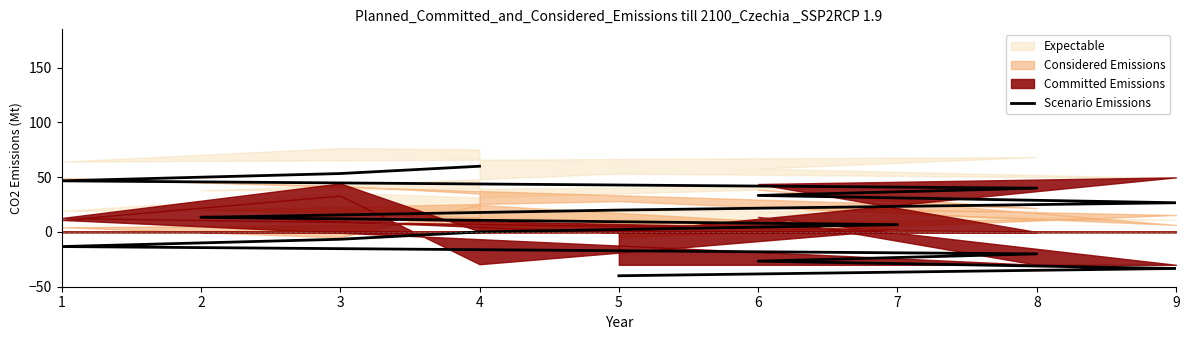

What is the maximum value shown in the chart?

60.0